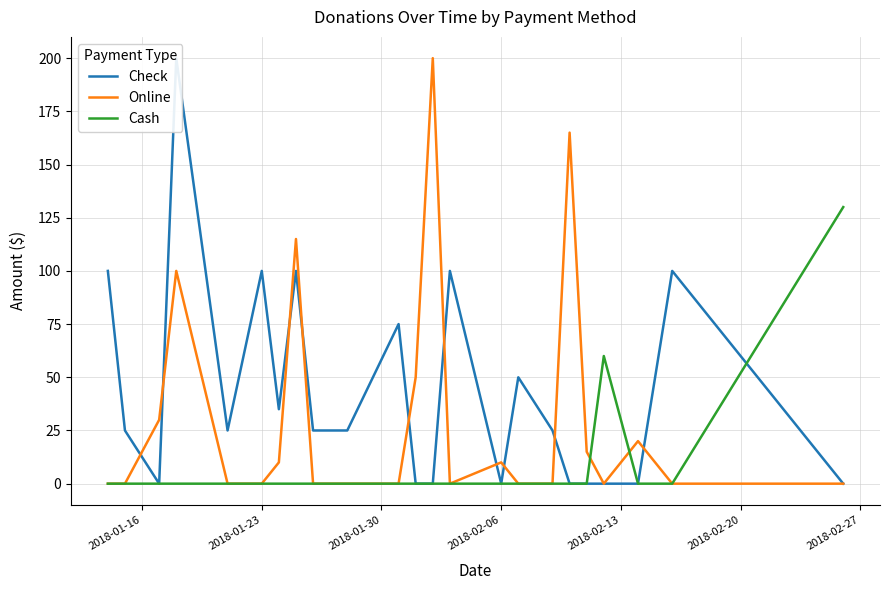

What is the sum of all Online values?

715